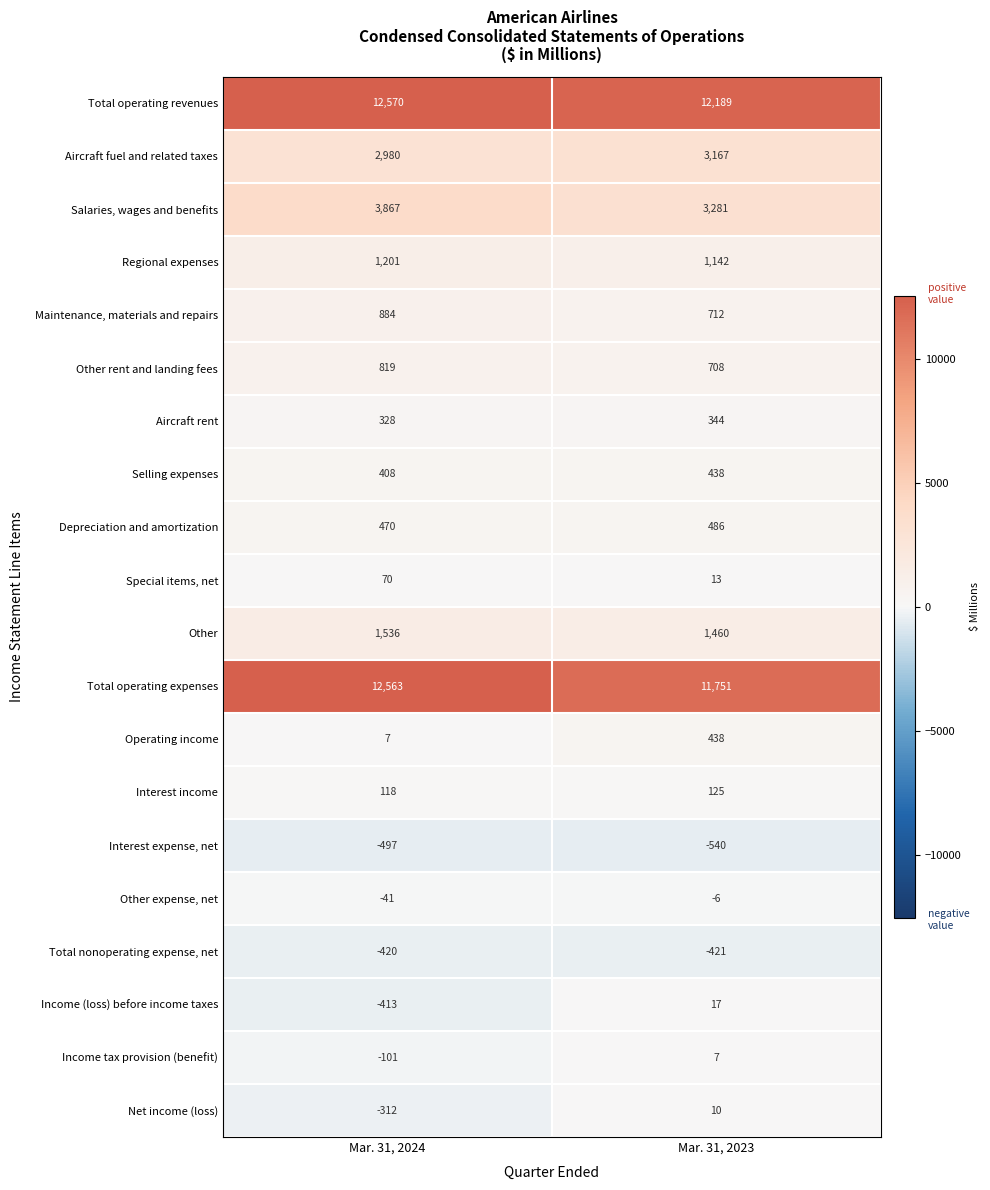

What value does the Other series have at Mar. 31, 2024, to the nearest 5?

1535